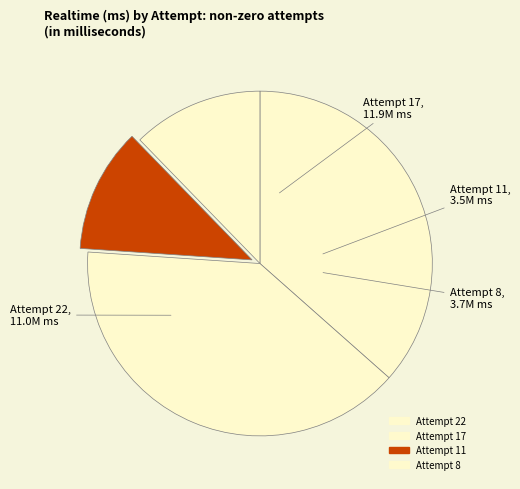

Is it true that Attempt 22 is 37% of the pie?

True